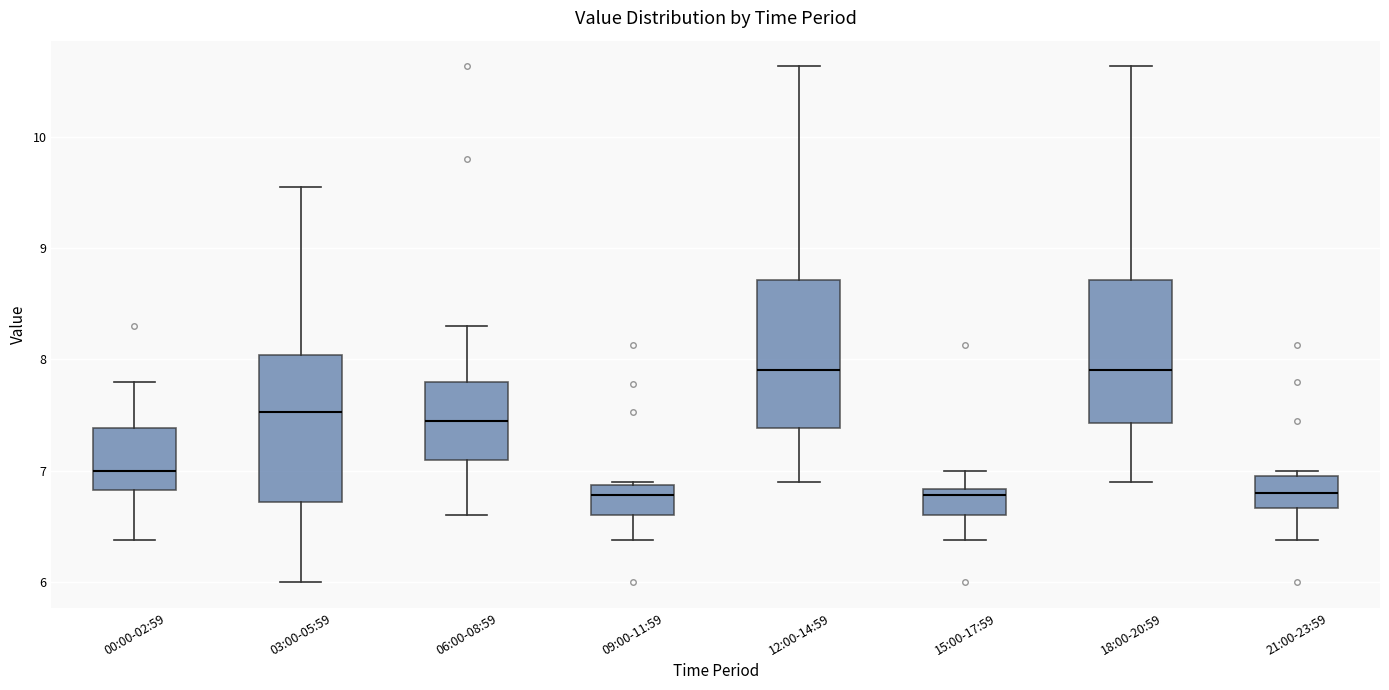

Where does the median line of the box for 12:00-14:59 sit on the y-axis? The values are not printed on the chart, so give them approximately, as read against the axis.

7.9